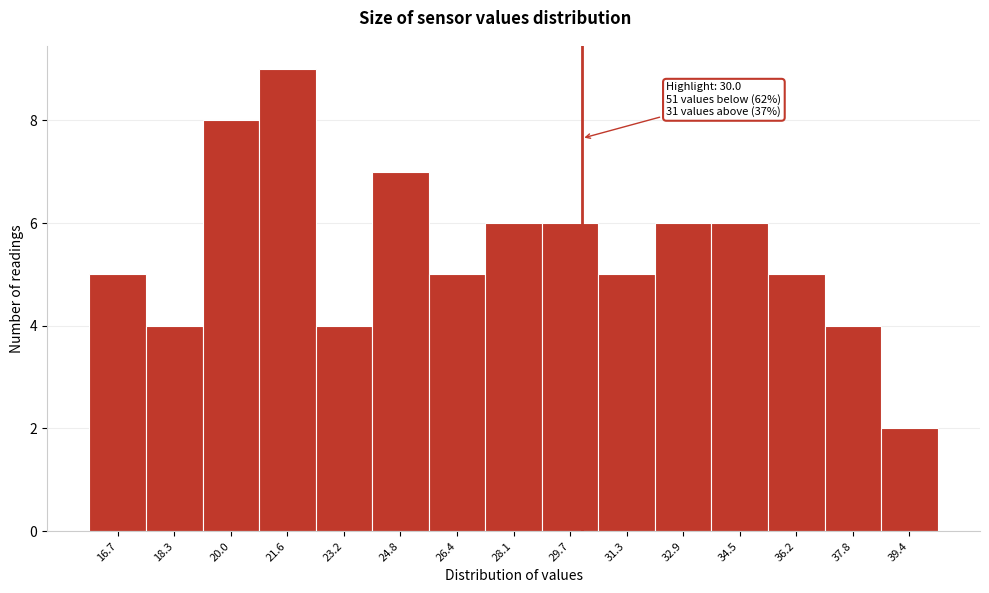

Which range on the x-axis has the tallest bar?

20.76 to 22.38